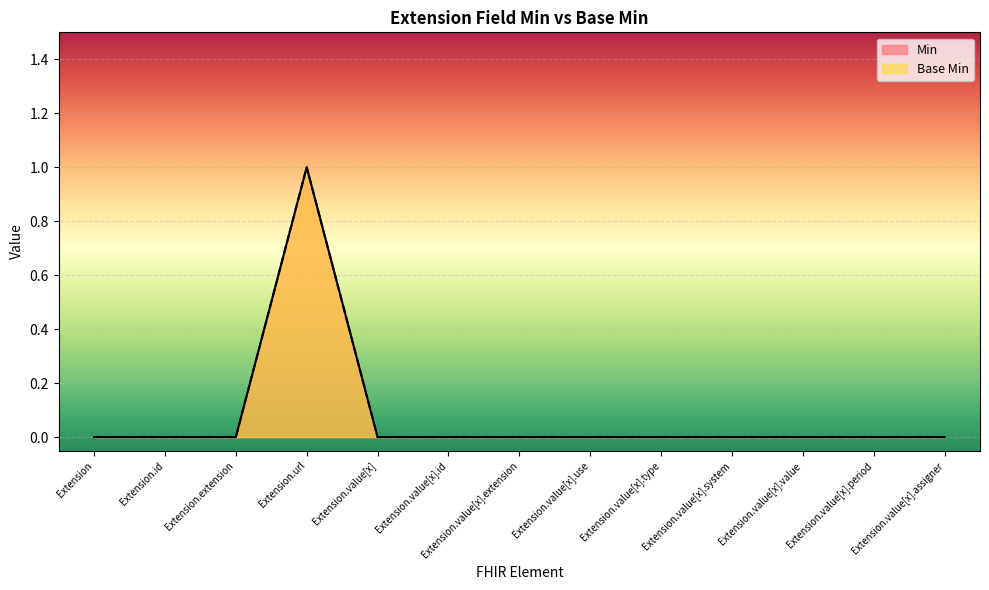

True or false: Base Min has a value of 0 at Extension.value[x].system.

True